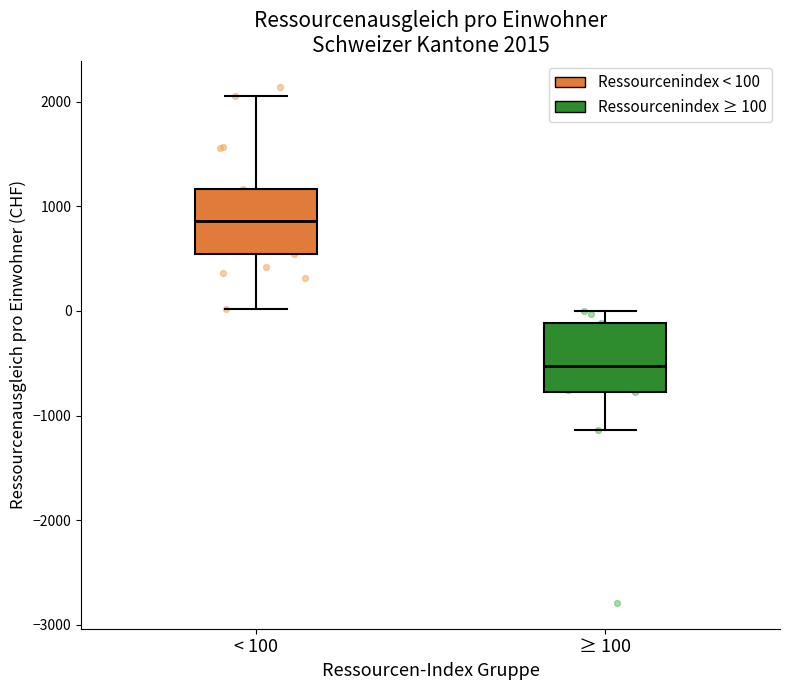

Which box's median line is the highest?

< 100